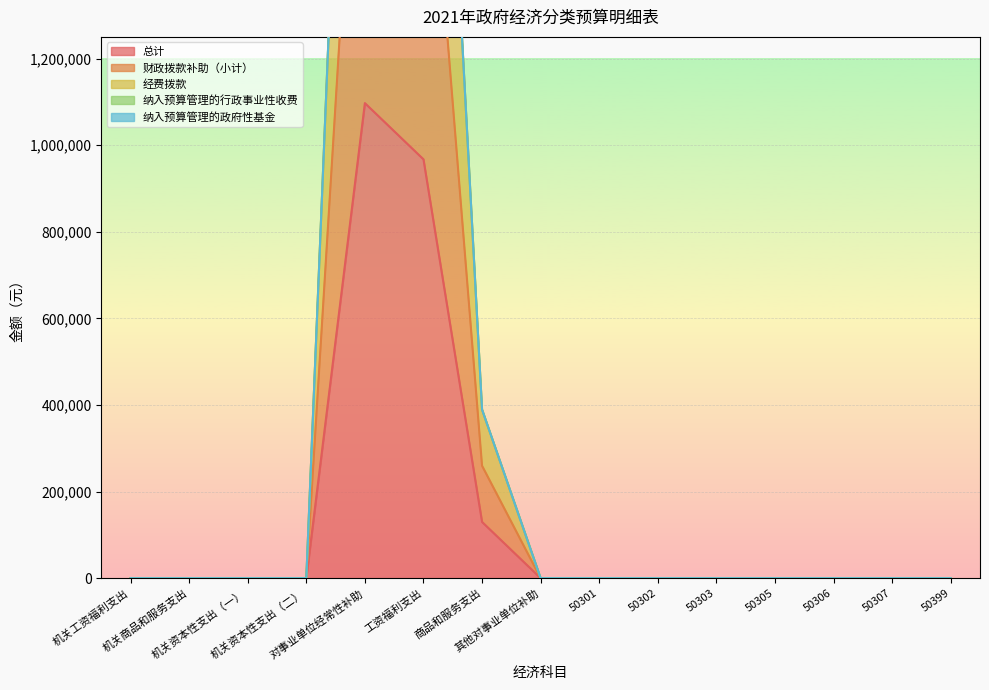

How many positive values does the 财政拨款补助（小计） series have?

3